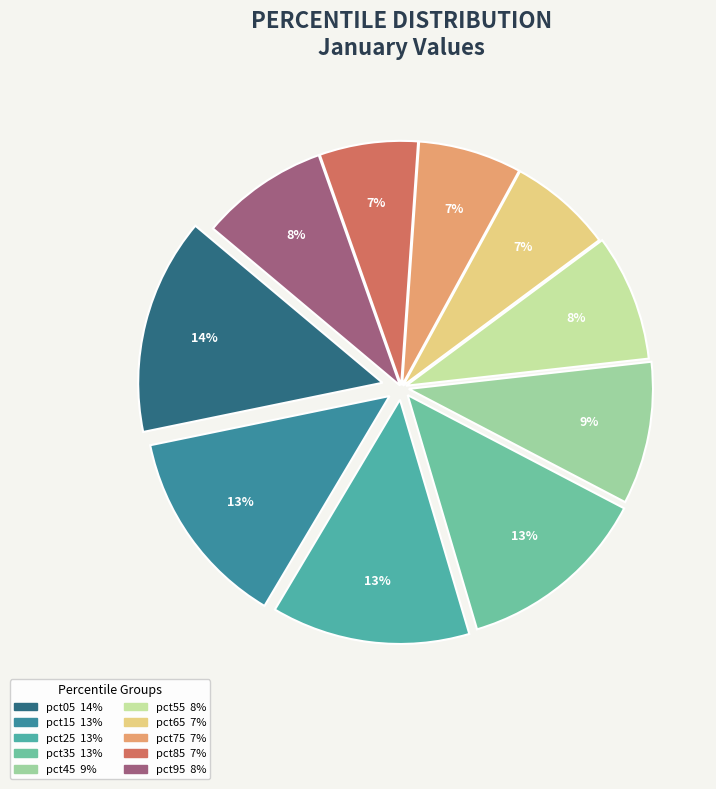

To the nearest percent, what is the combined percentage of pct55 and pct95?

17%